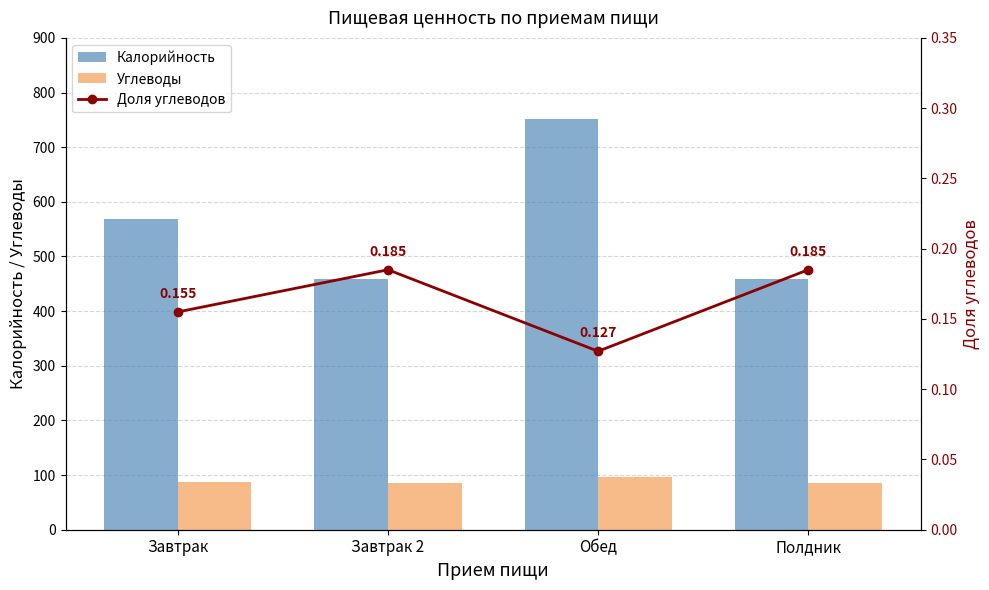

What is the total value across all series at Завтрак?

656.0